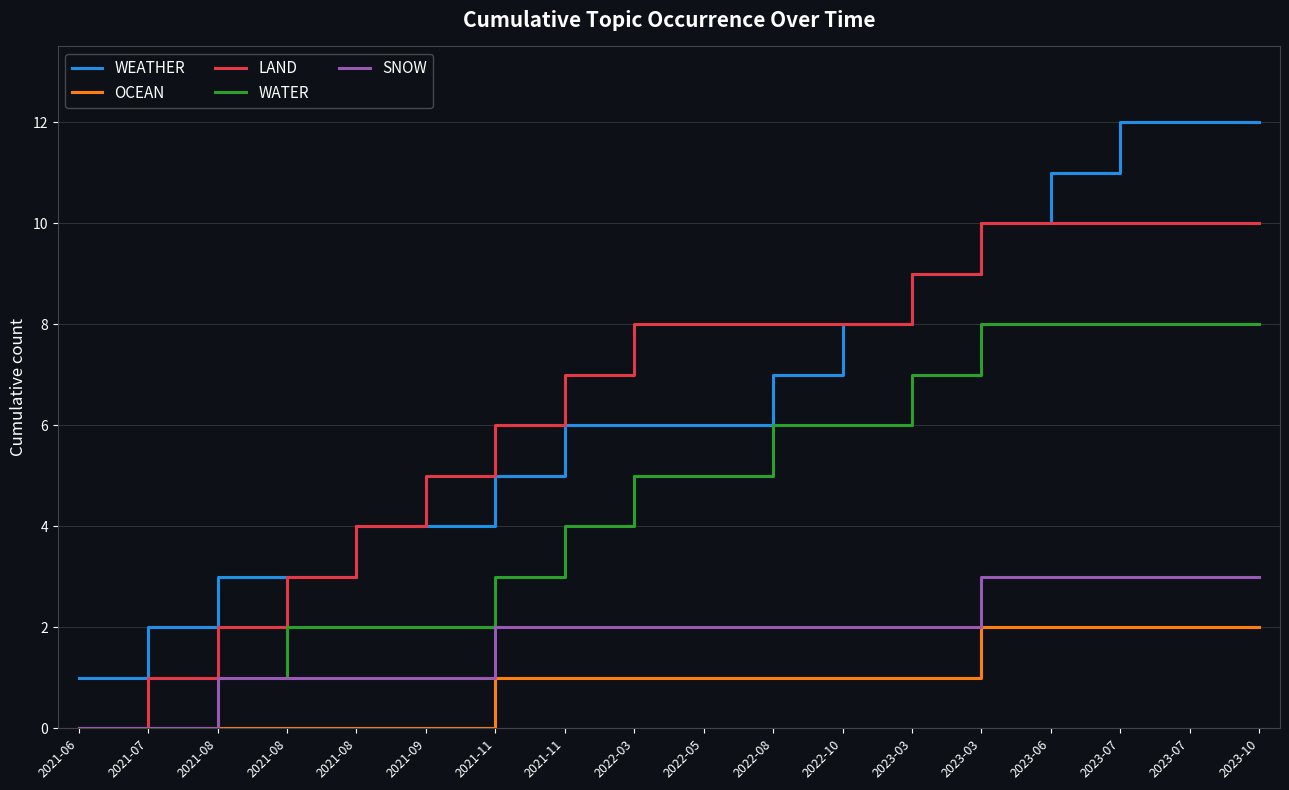

Reading right to left, list all the values displayed in this chart.

WEATHER: 12	12	12	11	10	9	8	7	6	6	6	5	4	4	3	3	2	1
OCEAN: 2	2	2	2	2	1	1	1	1	1	1	1	0	0	0	0	0	0
LAND: 10	10	10	10	10	9	8	8	8	8	7	6	5	4	3	2	1	0
WATER: 8	8	8	8	8	7	6	6	5	5	4	3	2	2	2	1	0	0
SNOW: 3	3	3	3	3	2	2	2	2	2	2	2	1	1	1	1	0	0